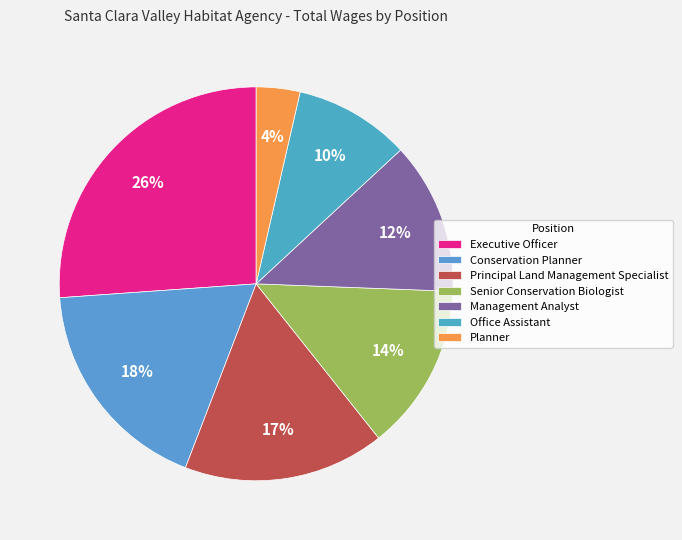

Is Senior Conservation Biologist the majority of the pie?

No